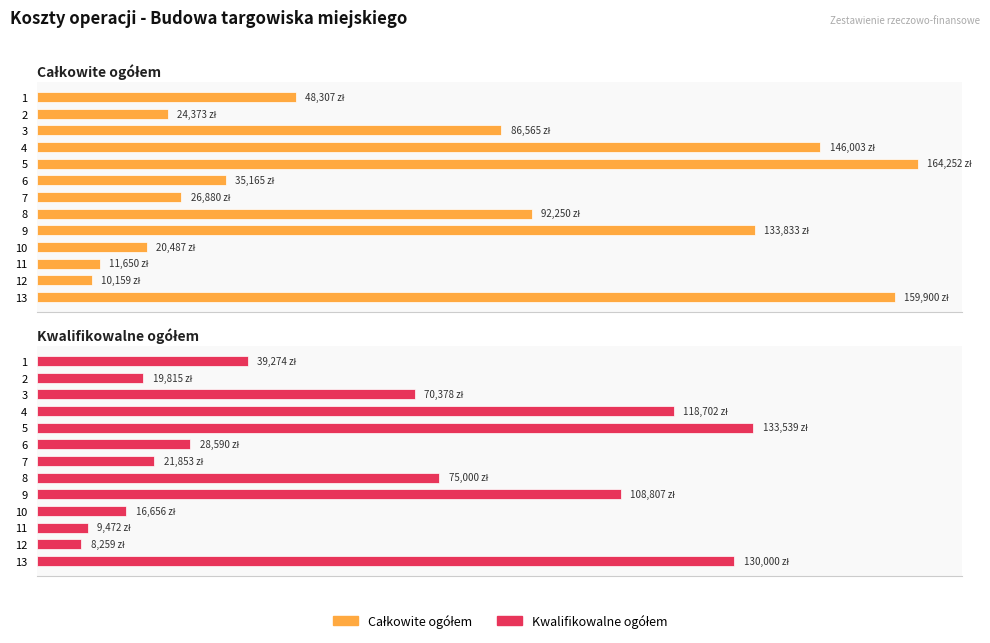

Is the value of Kwalifikowalne ogółem at 5 greater than the value of Całkowite ogółem at 11?

Yes